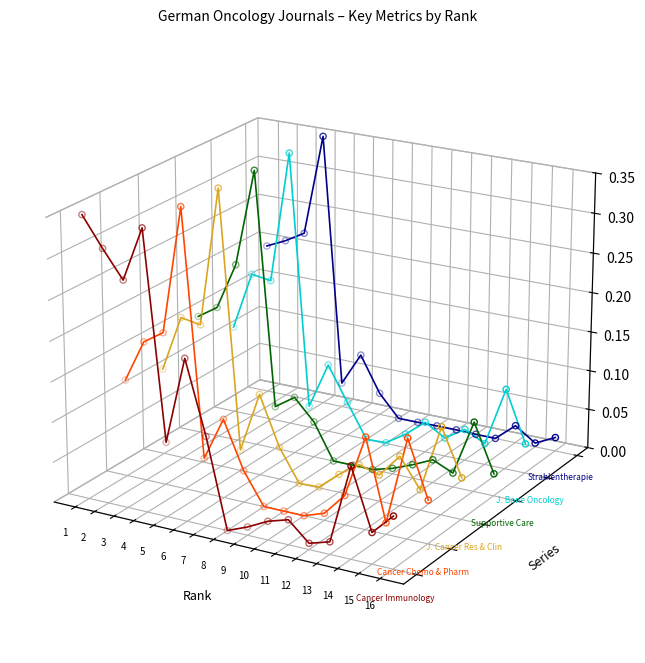

At which category is the sum across all series the highest?

4